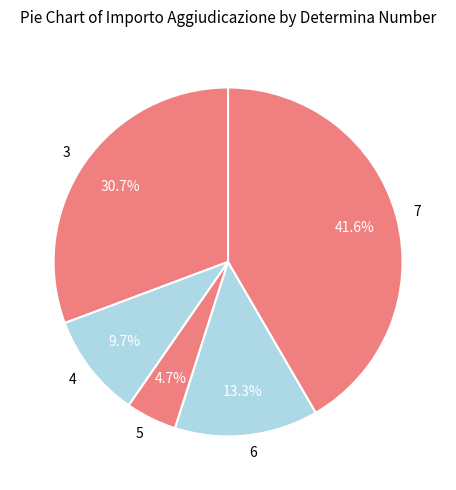

Combined, what portion of the pie is 5 and 3?

35.4%